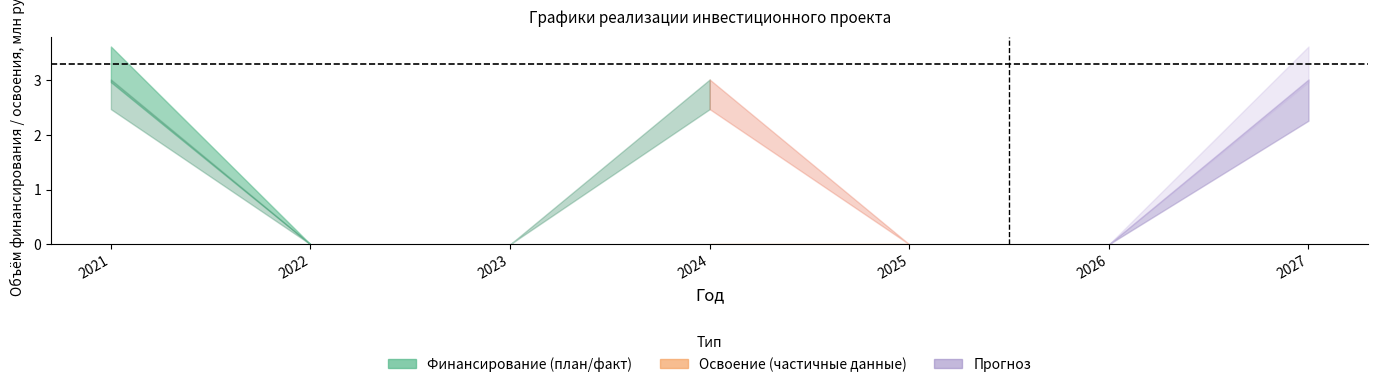

True or false: Финансирование_план and Финансирование_корр cross at least once.

False